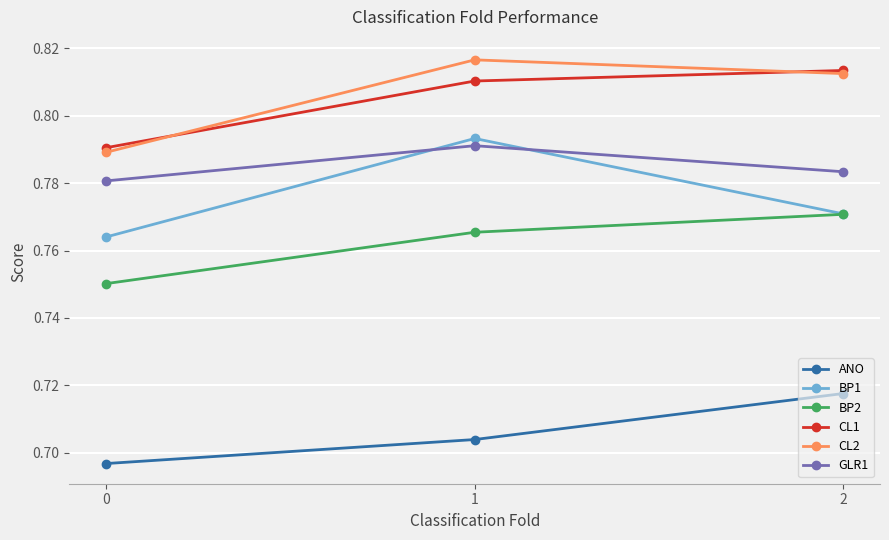

Which series changed the most between 0 and 2?

CL2